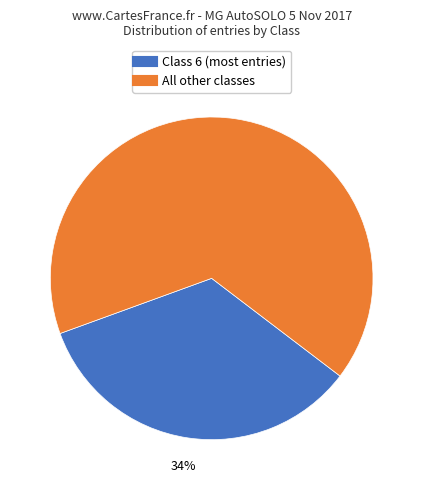

Count the number of slices in the pie.

2